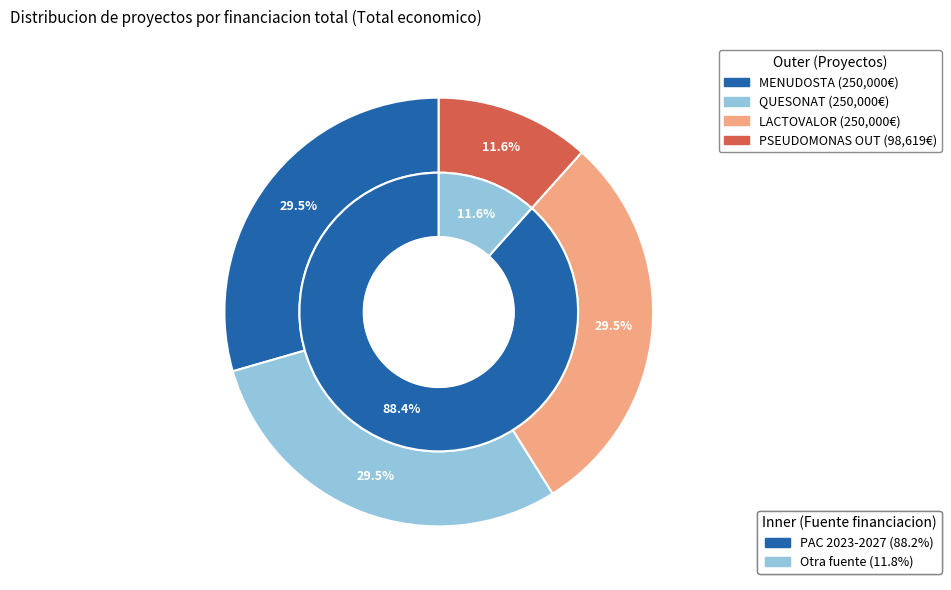

How many slices are in this pie chart?

4